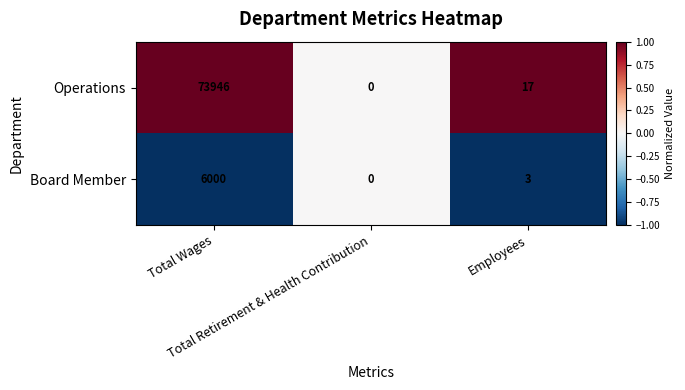

Which series has the largest total across all categories?

Operations